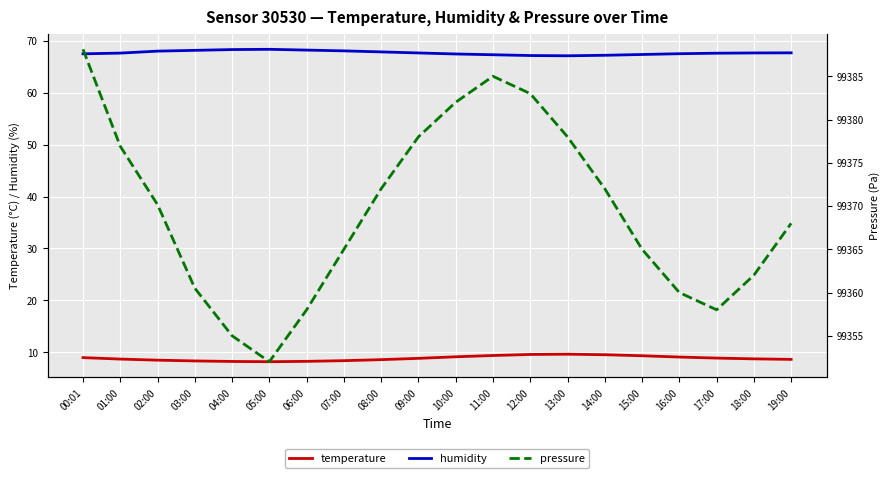

How many categories are shown in the chart?

20